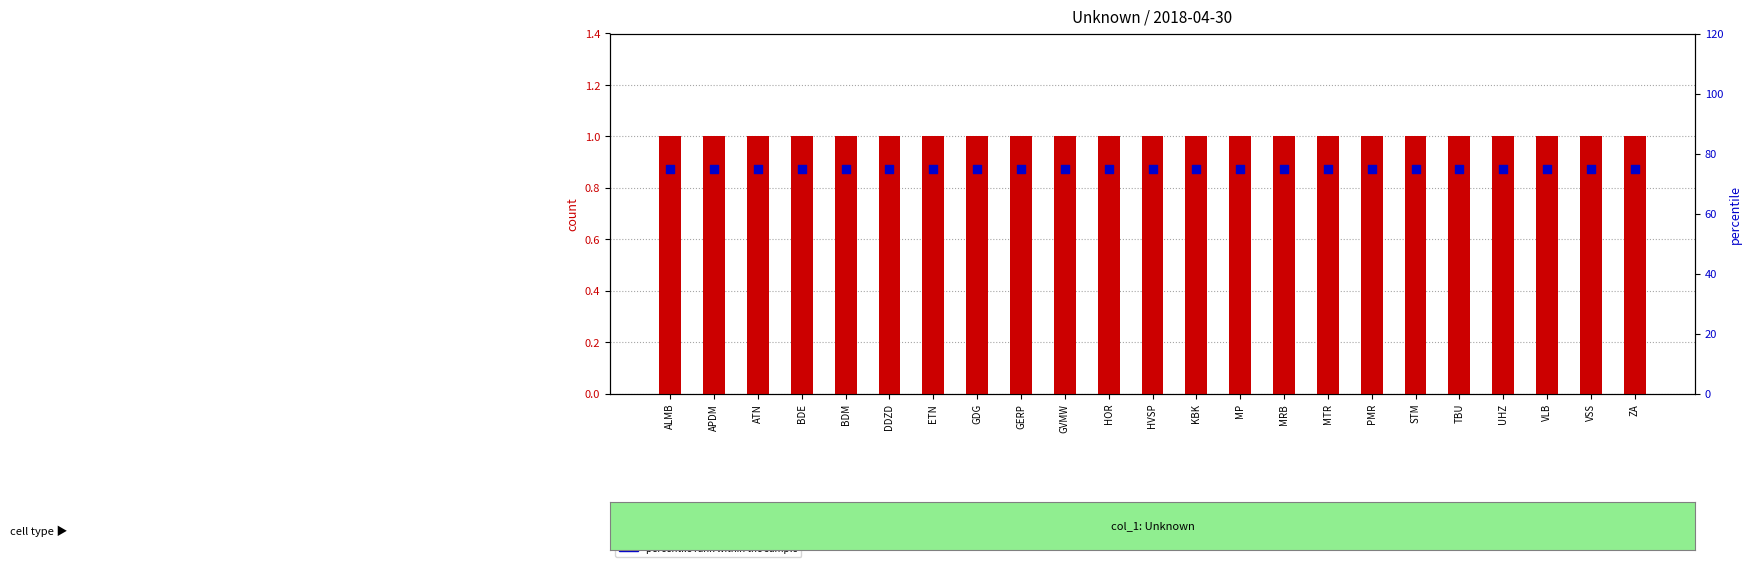

Which series reaches the maximum Y coordinate?

percentile rank within the sample